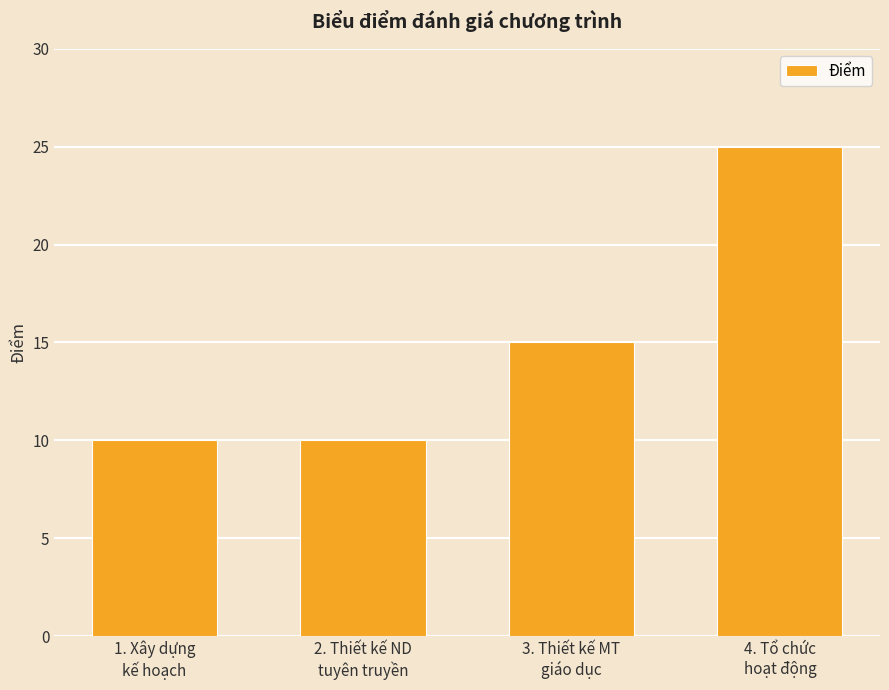

What is the minimum value shown in the chart?

10